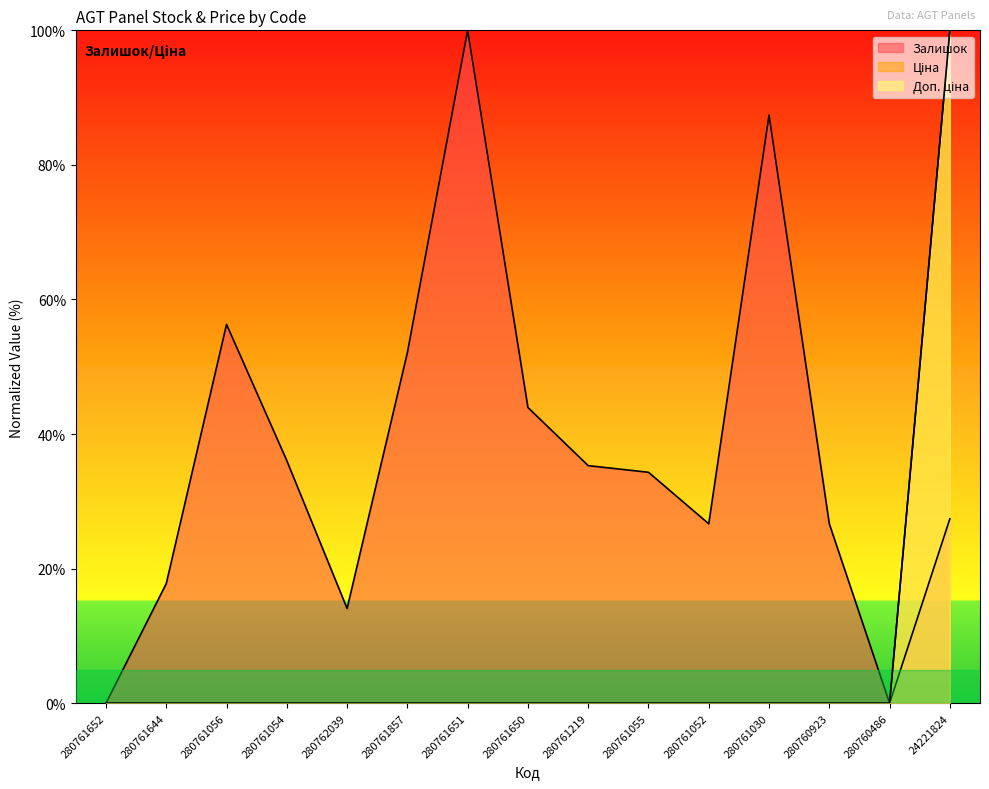

Which series changed the most between 280761054 and 280761651?

Залишок